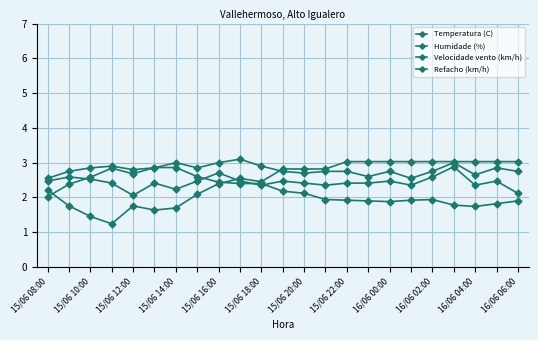

Which series has the largest range (max minus min)?

Humidade (%)